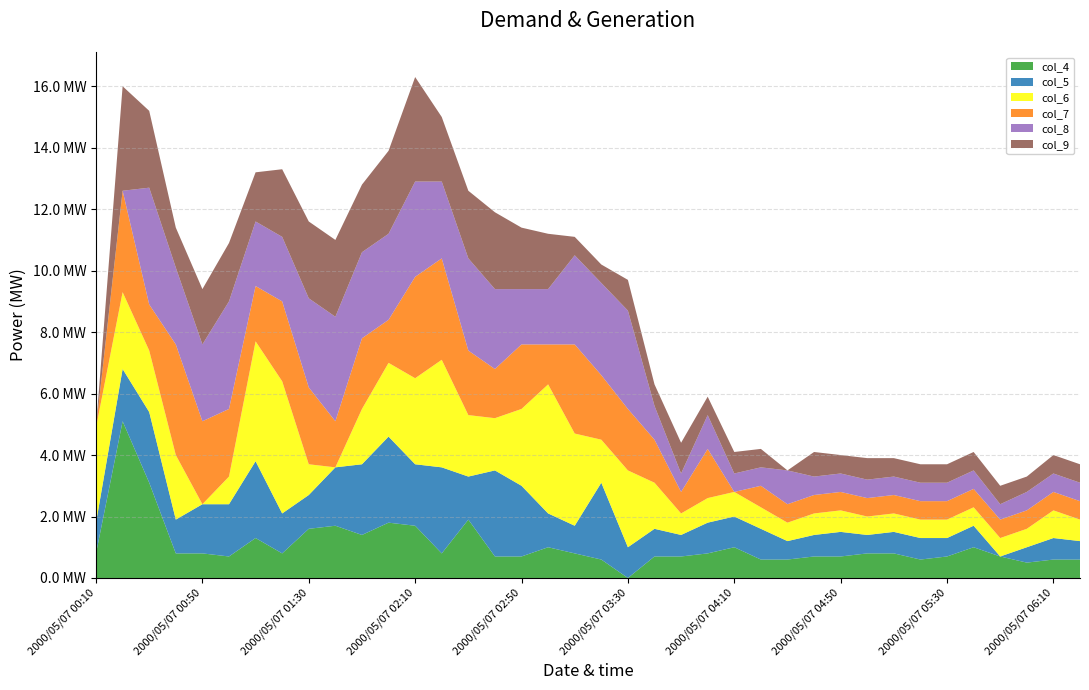

Reading left to right, transcribe all the data shown in this chart.

col_4: 2000/05/07 00:10=0.8	2000/05/07 00:20=5.1	2000/05/07 00:30=3.1	2000/05/07 00:40=0.8	2000/05/07 00:50=0.8	2000/05/07 01:00=0.7	2000/05/07 01:10=1.3	2000/05/07 01:20=0.8	2000/05/07 01:30=1.6	2000/05/07 01:40=1.7	2000/05/07 01:50=1.4	2000/05/07 02:00=1.8	2000/05/07 02:10=1.7	2000/05/07 02:20=0.8	2000/05/07 02:30=1.9	2000/05/07 02:40=0.7	2000/05/07 02:50=0.7	2000/05/07 03:00=1.0	2000/05/07 03:10=0.8	2000/05/07 03:20=0.6	2000/05/07 03:30=0.0	2000/05/07 03:40=0.7	2000/05/07 03:50=0.7	2000/05/07 04:00=0.8	2000/05/07 04:10=1.0	2000/05/07 04:20=0.6	2000/05/07 04:30=0.6	2000/05/07 04:40=0.7	2000/05/07 04:50=0.7	2000/05/07 05:00=0.8	2000/05/07 05:10=0.8	2000/05/07 05:20=0.6	2000/05/07 05:30=0.7	2000/05/07 05:40=1.0	2000/05/07 05:50=0.7	2000/05/07 06:00=0.5	2000/05/07 06:10=0.6	2000/05/07 06:20=0.6
col_5: 2000/05/07 00:10=1.0	2000/05/07 00:20=1.7	2000/05/07 00:30=2.3	2000/05/07 00:40=1.1	2000/05/07 00:50=1.6	2000/05/07 01:00=1.7	2000/05/07 01:10=2.5	2000/05/07 01:20=1.3	2000/05/07 01:30=1.1	2000/05/07 01:40=1.9	2000/05/07 01:50=2.3	2000/05/07 02:00=2.8	2000/05/07 02:10=2.0	2000/05/07 02:20=2.8	2000/05/07 02:30=1.4	2000/05/07 02:40=2.8	2000/05/07 02:50=2.3	2000/05/07 03:00=1.1	2000/05/07 03:10=0.9	2000/05/07 03:20=2.5	2000/05/07 03:30=1.0	2000/05/07 03:40=0.9	2000/05/07 03:50=0.7	2000/05/07 04:00=1.0	2000/05/07 04:10=1.0	2000/05/07 04:20=1.0	2000/05/07 04:30=0.6	2000/05/07 04:40=0.7	2000/05/07 04:50=0.8	2000/05/07 05:00=0.6	2000/05/07 05:10=0.7	2000/05/07 05:20=0.7	2000/05/07 05:30=0.6	2000/05/07 05:40=0.7	2000/05/07 05:50=0.0	2000/05/07 06:00=0.5	2000/05/07 06:10=0.7	2000/05/07 06:20=0.6
col_6: 2000/05/07 00:10=3.1	2000/05/07 00:20=2.5	2000/05/07 00:30=2.0	2000/05/07 00:40=2.1	2000/05/07 00:50=0.0	2000/05/07 01:00=0.9	2000/05/07 01:10=3.9	2000/05/07 01:20=4.3	2000/05/07 01:30=1.0	2000/05/07 01:40=0.0	2000/05/07 01:50=1.8	2000/05/07 02:00=2.4	2000/05/07 02:10=2.8	2000/05/07 02:20=3.5	2000/05/07 02:30=2.0	2000/05/07 02:40=1.7	2000/05/07 02:50=2.5	2000/05/07 03:00=4.2	2000/05/07 03:10=3.0	2000/05/07 03:20=1.4	2000/05/07 03:30=2.5	2000/05/07 03:40=1.5	2000/05/07 03:50=0.7	2000/05/07 04:00=0.8	2000/05/07 04:10=0.8	2000/05/07 04:20=0.7	2000/05/07 04:30=0.6	2000/05/07 04:40=0.7	2000/05/07 04:50=0.7	2000/05/07 05:00=0.6	2000/05/07 05:10=0.6	2000/05/07 05:20=0.6	2000/05/07 05:30=0.6	2000/05/07 05:40=0.6	2000/05/07 05:50=0.6	2000/05/07 06:00=0.6	2000/05/07 06:10=0.9	2000/05/07 06:20=0.7
col_7: 2000/05/07 00:10=0.0	2000/05/07 00:20=3.3	2000/05/07 00:30=1.5	2000/05/07 00:40=3.6	2000/05/07 00:50=2.7	2000/05/07 01:00=2.2	2000/05/07 01:10=1.8	2000/05/07 01:20=2.6	2000/05/07 01:30=2.5	2000/05/07 01:40=1.5	2000/05/07 01:50=2.3	2000/05/07 02:00=1.4	2000/05/07 02:10=3.3	2000/05/07 02:20=3.3	2000/05/07 02:30=2.1	2000/05/07 02:40=1.6	2000/05/07 02:50=2.1	2000/05/07 03:00=1.3	2000/05/07 03:10=2.9	2000/05/07 03:20=2.1	2000/05/07 03:30=2.0	2000/05/07 03:40=1.4	2000/05/07 03:50=0.7	2000/05/07 04:00=1.6	2000/05/07 04:10=0.0	2000/05/07 04:20=0.7	2000/05/07 04:30=0.6	2000/05/07 04:40=0.6	2000/05/07 04:50=0.6	2000/05/07 05:00=0.6	2000/05/07 05:10=0.6	2000/05/07 05:20=0.6	2000/05/07 05:30=0.6	2000/05/07 05:40=0.6	2000/05/07 05:50=0.6	2000/05/07 06:00=0.6	2000/05/07 06:10=0.6	2000/05/07 06:20=0.6
col_8: 2000/05/07 00:10=0.0	2000/05/07 00:20=0.0	2000/05/07 00:30=3.8	2000/05/07 00:40=2.5	2000/05/07 00:50=2.5	2000/05/07 01:00=3.5	2000/05/07 01:10=2.1	2000/05/07 01:20=2.1	2000/05/07 01:30=2.9	2000/05/07 01:40=3.4	2000/05/07 01:50=2.8	2000/05/07 02:00=2.8	2000/05/07 02:10=3.1	2000/05/07 02:20=2.5	2000/05/07 02:30=3.0	2000/05/07 02:40=2.6	2000/05/07 02:50=1.8	2000/05/07 03:00=1.8	2000/05/07 03:10=2.9	2000/05/07 03:20=3.0	2000/05/07 03:30=3.2	2000/05/07 03:40=1.1	2000/05/07 03:50=0.6	2000/05/07 04:00=1.1	2000/05/07 04:10=0.6	2000/05/07 04:20=0.6	2000/05/07 04:30=1.1	2000/05/07 04:40=0.6	2000/05/07 04:50=0.6	2000/05/07 05:00=0.6	2000/05/07 05:10=0.6	2000/05/07 05:20=0.6	2000/05/07 05:30=0.6	2000/05/07 05:40=0.6	2000/05/07 05:50=0.5	2000/05/07 06:00=0.6	2000/05/07 06:10=0.6	2000/05/07 06:20=0.6
col_9: 2000/05/07 00:10=0.0	2000/05/07 00:20=3.4	2000/05/07 00:30=2.5	2000/05/07 00:40=1.3	2000/05/07 00:50=1.8	2000/05/07 01:00=1.9	2000/05/07 01:10=1.6	2000/05/07 01:20=2.2	2000/05/07 01:30=2.5	2000/05/07 01:40=2.5	2000/05/07 01:50=2.2	2000/05/07 02:00=2.7	2000/05/07 02:10=3.4	2000/05/07 02:20=2.1	2000/05/07 02:30=2.2	2000/05/07 02:40=2.5	2000/05/07 02:50=2.0	2000/05/07 03:00=1.8	2000/05/07 03:10=0.6	2000/05/07 03:20=0.6	2000/05/07 03:30=1.0	2000/05/07 03:40=0.7	2000/05/07 03:50=1.0	2000/05/07 04:00=0.6	2000/05/07 04:10=0.7	2000/05/07 04:20=0.6	2000/05/07 04:30=0.0	2000/05/07 04:40=0.8	2000/05/07 04:50=0.6	2000/05/07 05:00=0.7	2000/05/07 05:10=0.6	2000/05/07 05:20=0.6	2000/05/07 05:30=0.6	2000/05/07 05:40=0.6	2000/05/07 05:50=0.6	2000/05/07 06:00=0.5	2000/05/07 06:10=0.6	2000/05/07 06:20=0.6